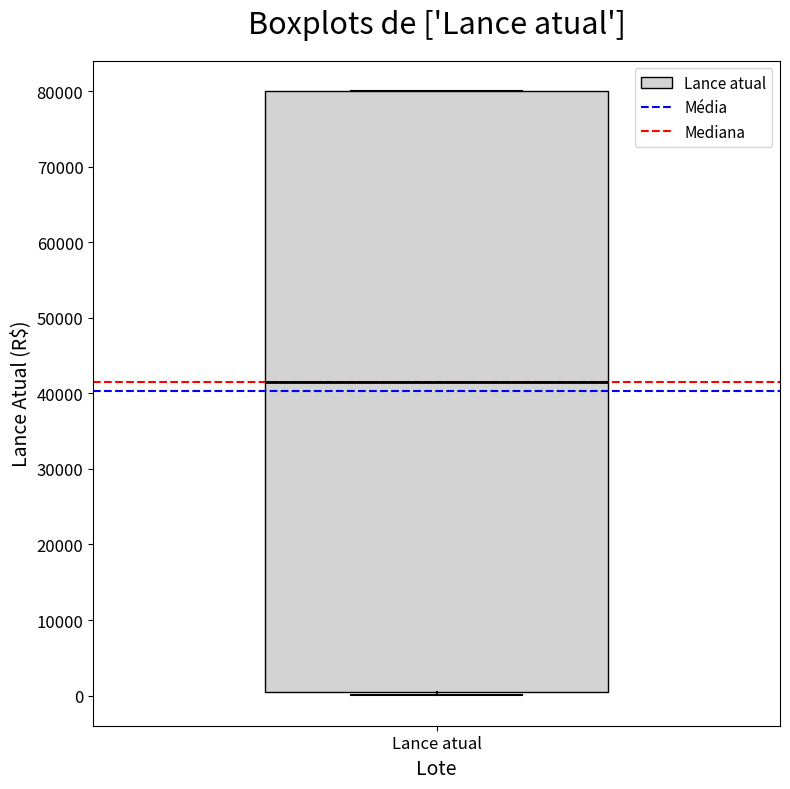

Transcribe this box plot: give where the median line is, the range the box spans, and where the two whiskers end, as read against the y-axis. The values are not printed on the chart, so give them approximately, as read against the axis.

median 42000, box 0 to 80000, whiskers 0 (just below the box's lower edge) to 80000